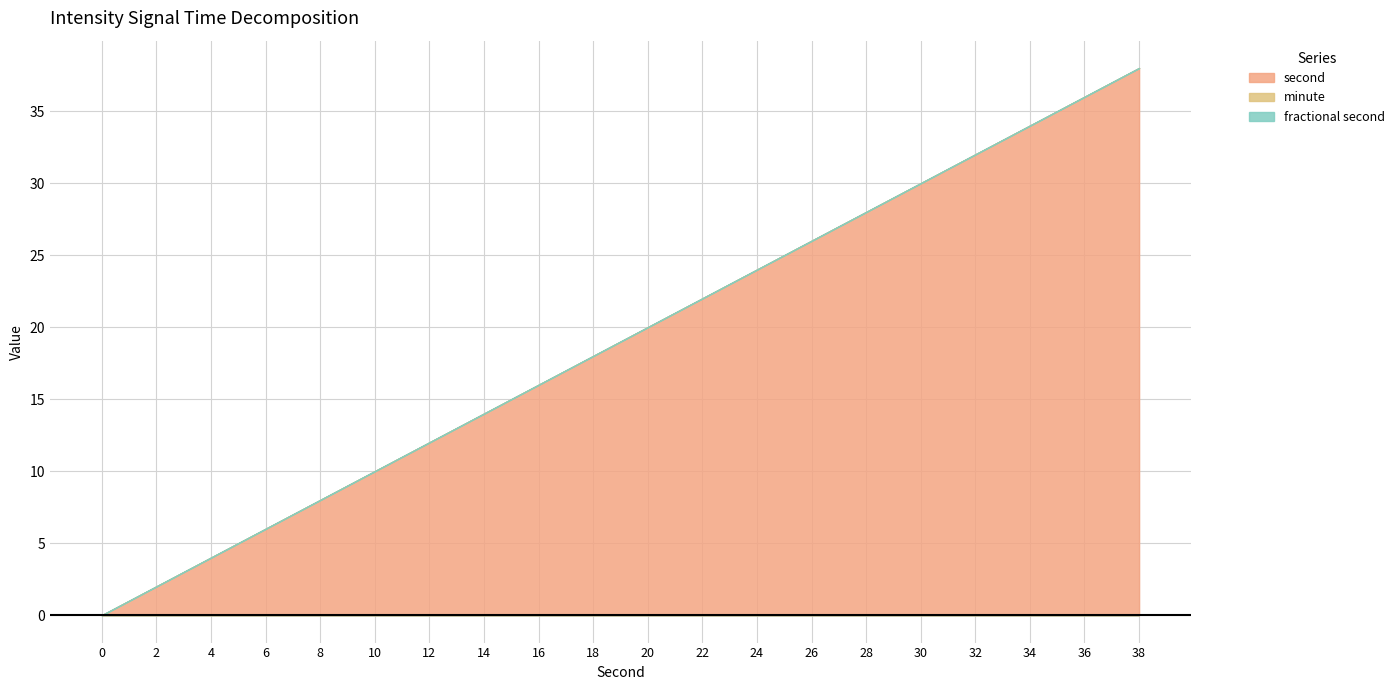

At which category is the sum across all series the highest?

38